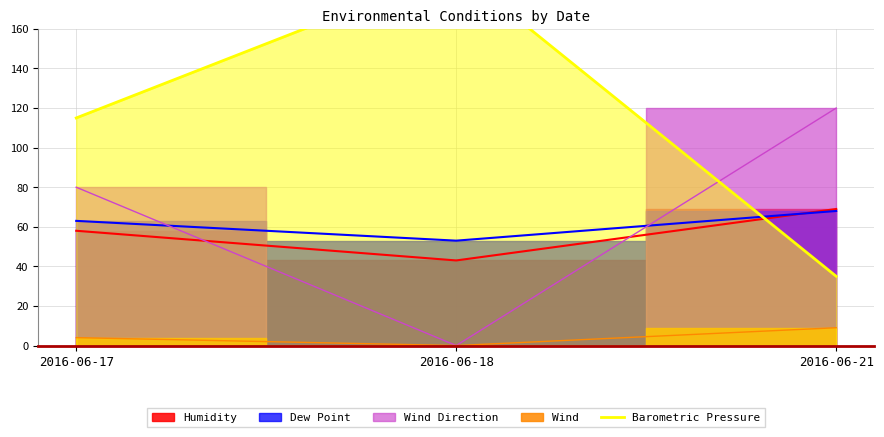

What is the difference between the maximum and minimum values?

155.0